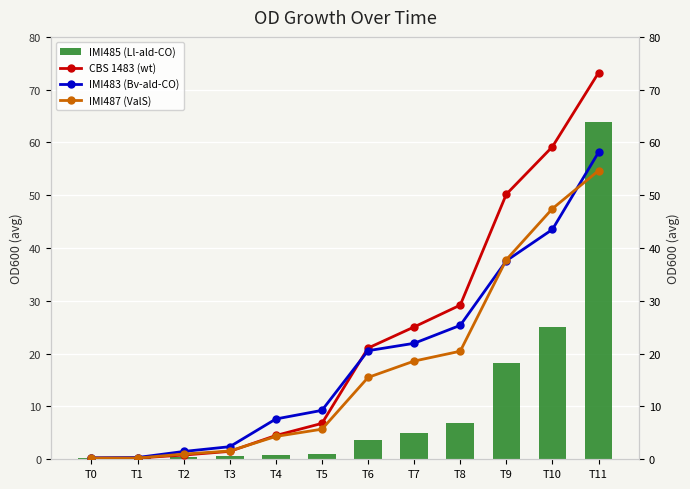

What is the smallest value displayed?

0.2